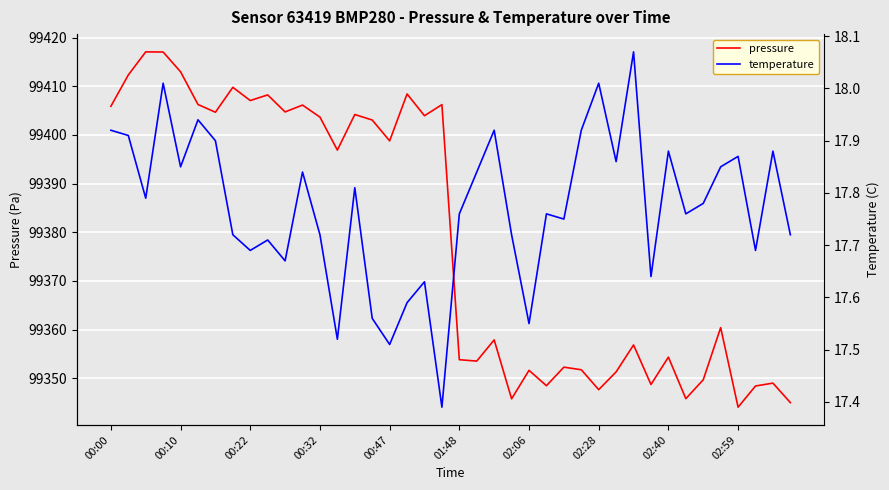

True or false: pressure has a value of 99349.7 at 34.

True